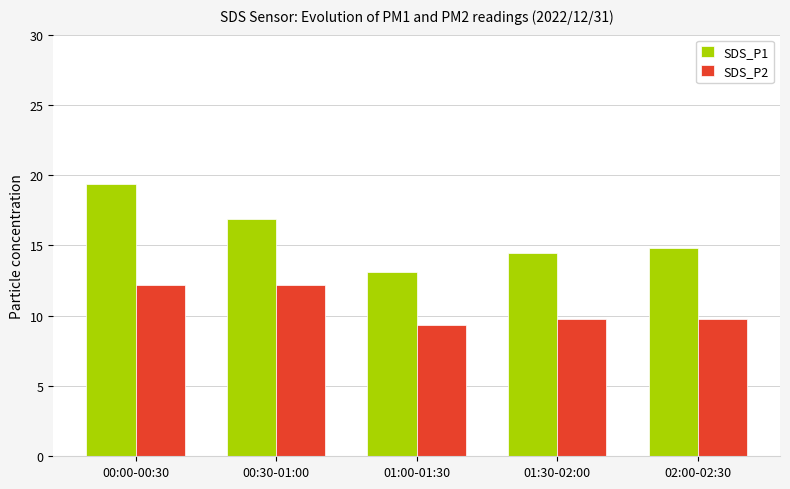

Which category has the lowest value in the SDS_P1 series?

01:00-01:30